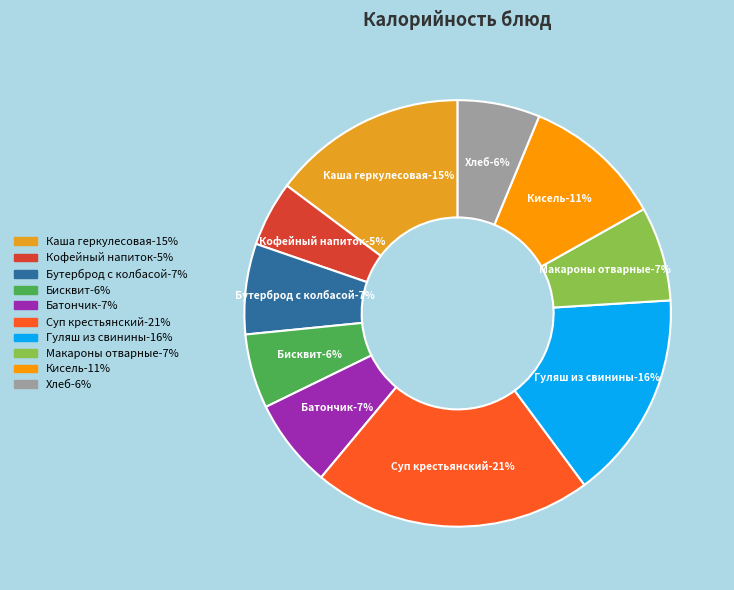

Combined, what portion of the pie is Бисквит and Батончик?

12.4%